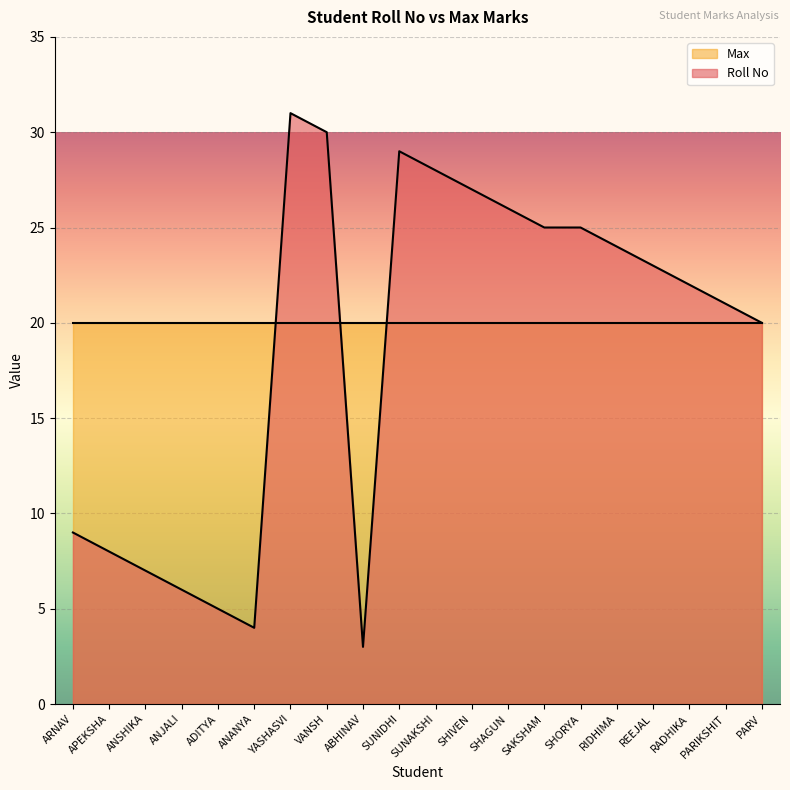

Reading left to right, extract all data points from this chart.

ARNAV=9	APEKSHA=8	ANSHIKA=7	ANJALI=6	ADITYA=5	ANANYA=4	YASHASVI=31	VANSH=30	ABHINAV=3	SUNIDHI=29	SUNAKSHI=28	SHIVEN=27	SHAGUN=26	SAKSHAM=25	SHORYA=25	RIDHIMA=24	REEJAL=23	RADHIKA=22	PARIKSHIT=21	PARV=20